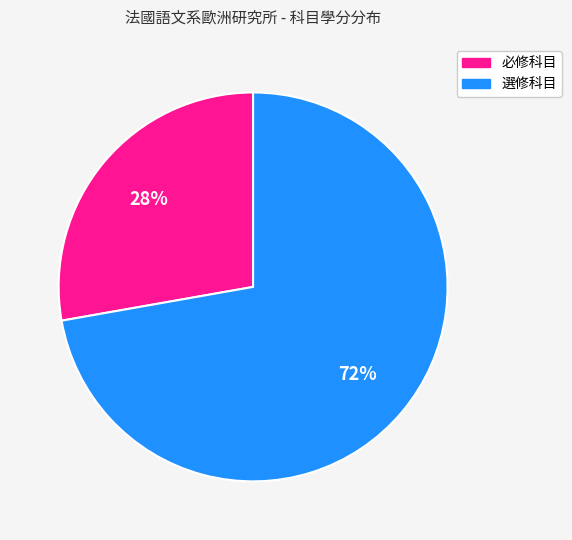

What percentage is the 必修科目 slice, to the nearest percent?

28%